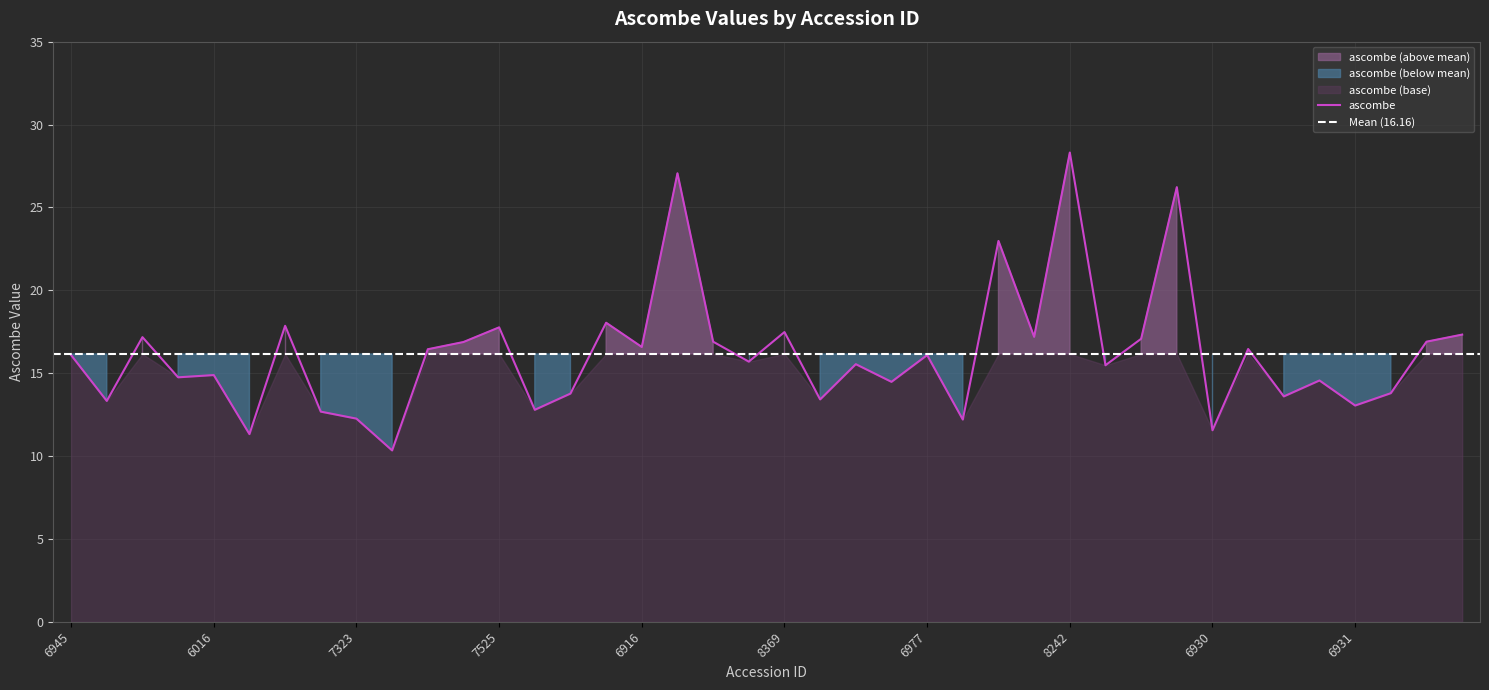

Reading left to right, extract all data points from this chart.

6945=16.1	8378=13.3	8376=17.2	8374=14.7	6016=14.9	6961=11.3	6899=17.9	6971=12.7	7323=12.3	6911=10.3	7524=16.4	8247=16.9	7525=17.8	6936=12.8	6957=13.8	8275=18.0	6916=16.6	7517=27.1	6928=16.9	6932=15.7	8369=17.5	8365=13.4	8236=15.5	6978=14.5	6977=16.1	6904=12.2	8283=23.0	8241=17.2	8242=28.3	6973=15.5	8222=17.1	6917=26.2	6930=11.6	8284=16.5	8214=13.6	7519=14.6	6931=13.0	6951=13.8	8258=16.9	6009=17.3